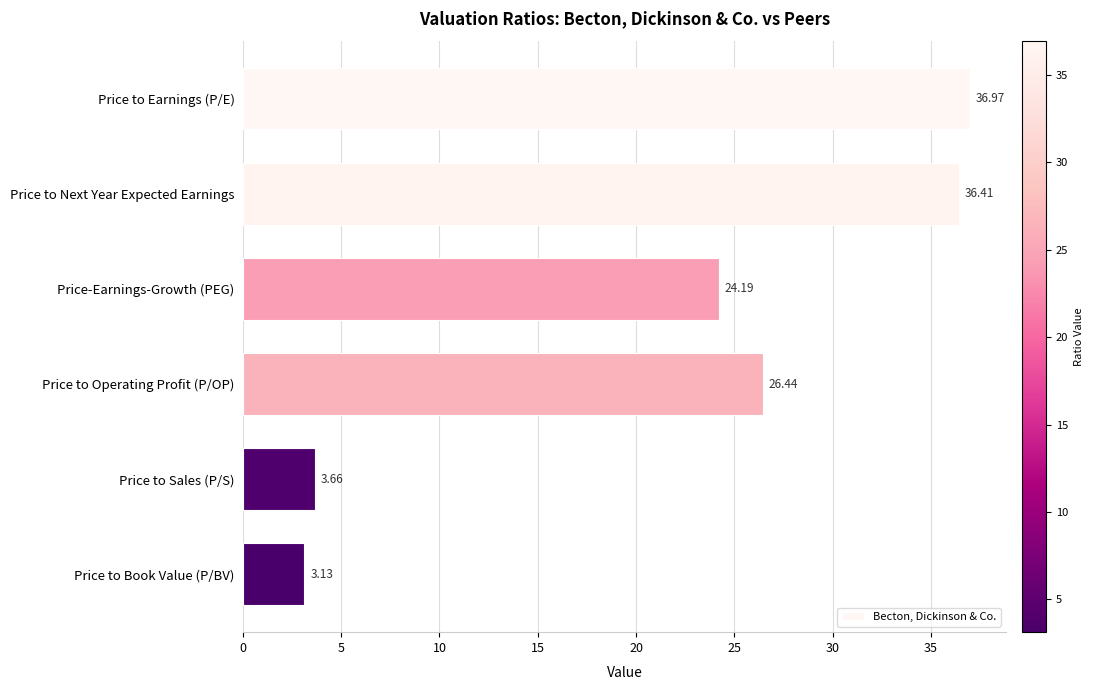

What is the change in value from Price to Earnings (P/E) to Price to Book Value (P/BV)?

-33.8